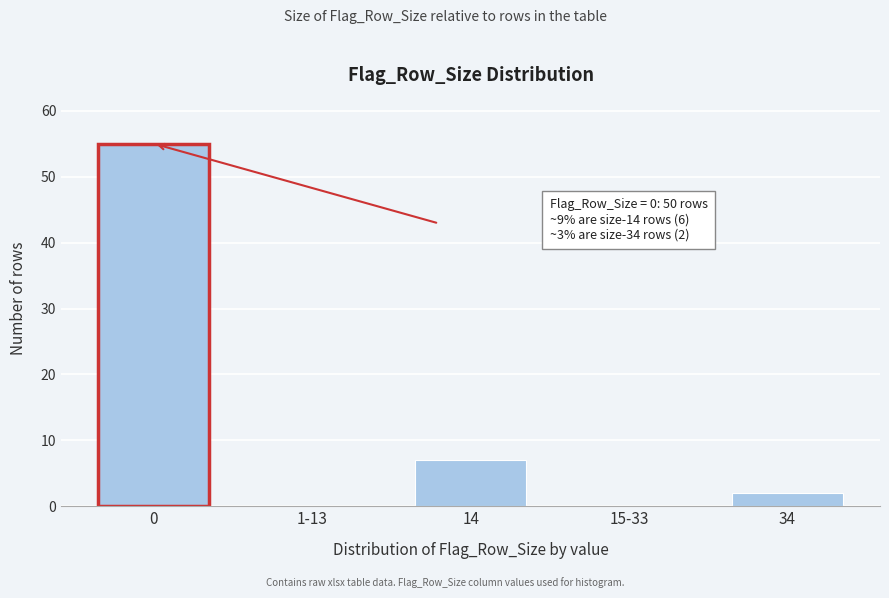

Where is the data nearest to the value 27?

14